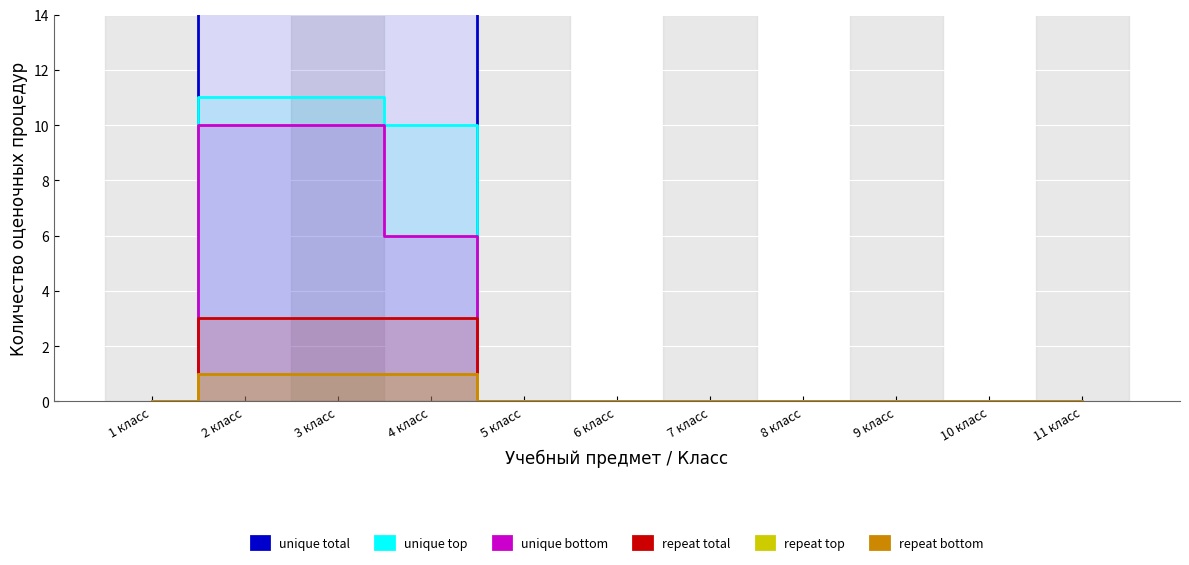

Count the unique bottom values in the range 0 to 6.

9